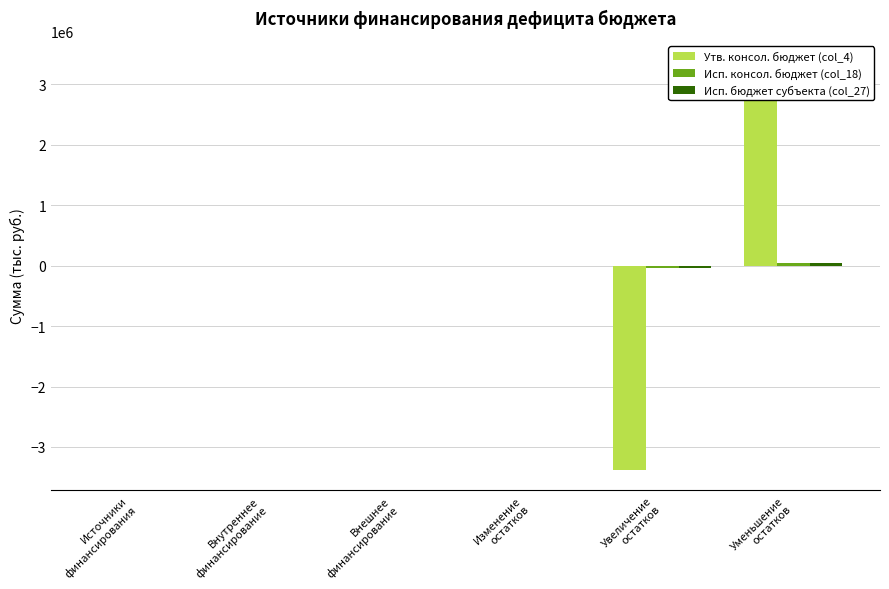

Which series has the widest spread of values?

Утв. консол. бюджет (col_4)